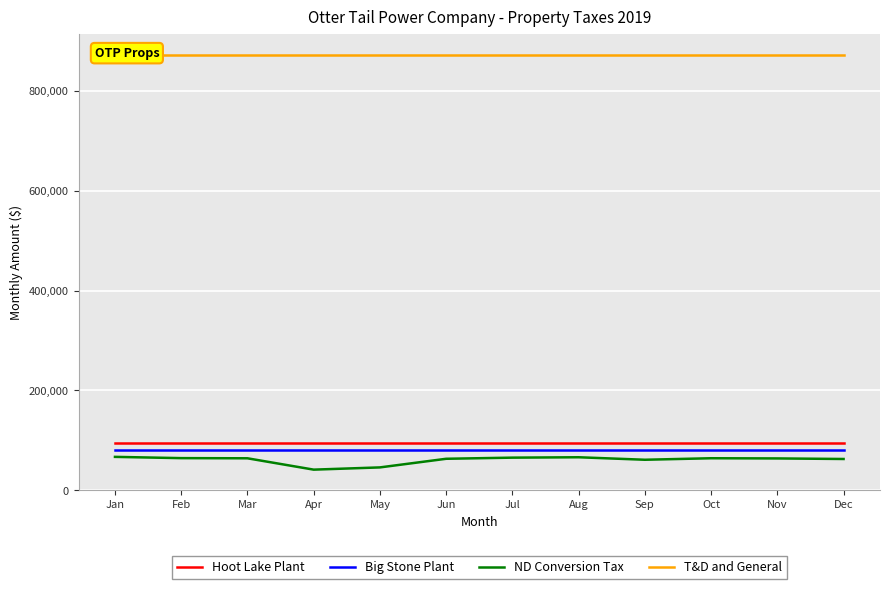

The value of Big Stone Plant at Jan is 80234.0. True or false?

True